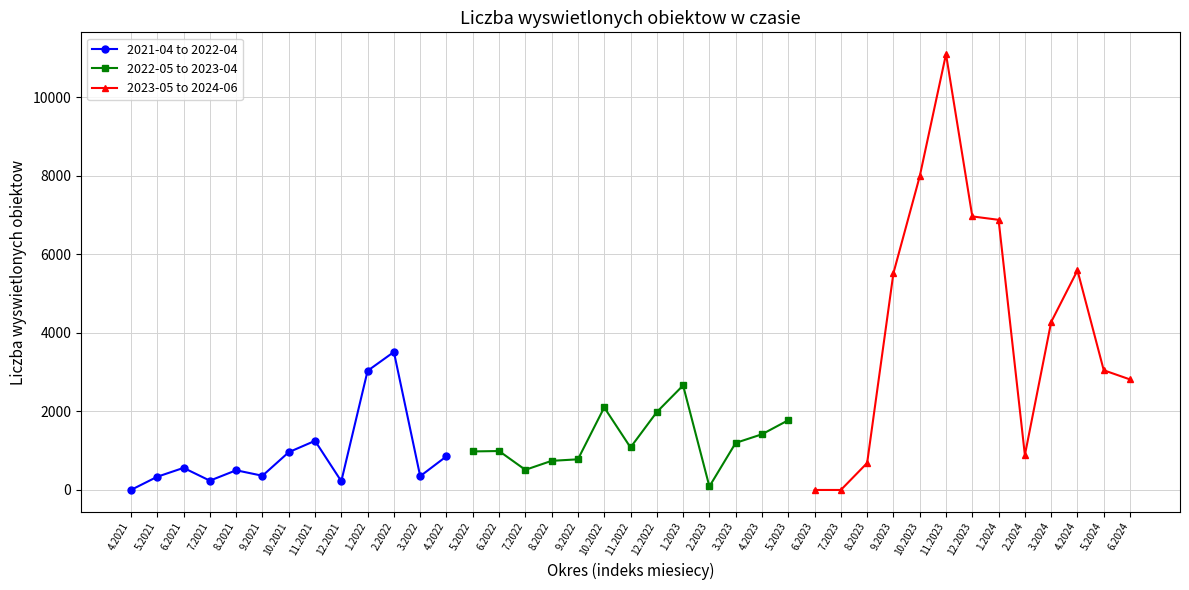

At which category does 2023-05 to 2024-06 reach its first local peak?

11.2023